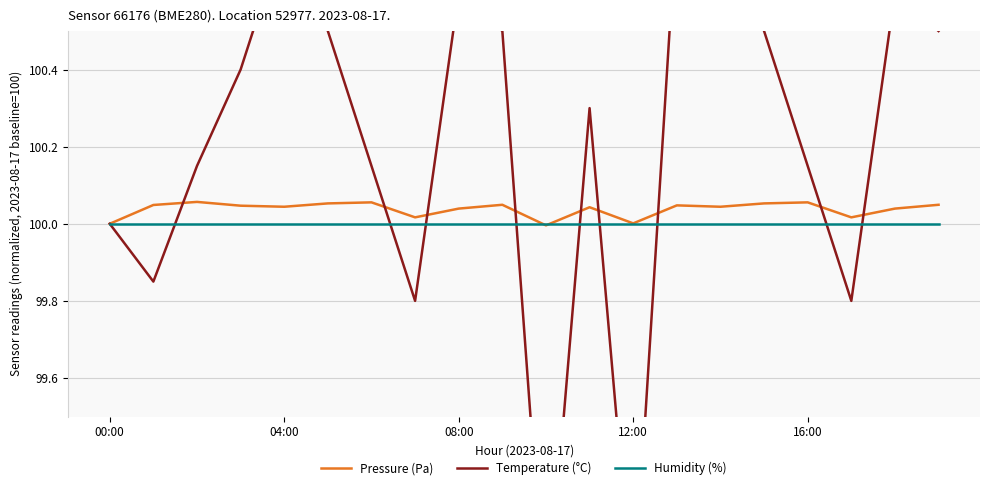

How many times do Temperature (°C) and Pressure (Pa) cross each other?

9